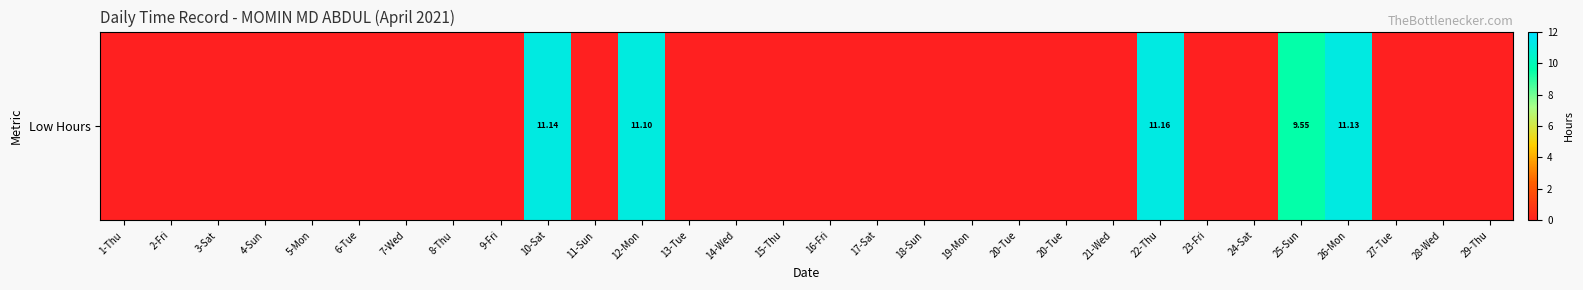

What is the maximum value shown in the chart?

11.2